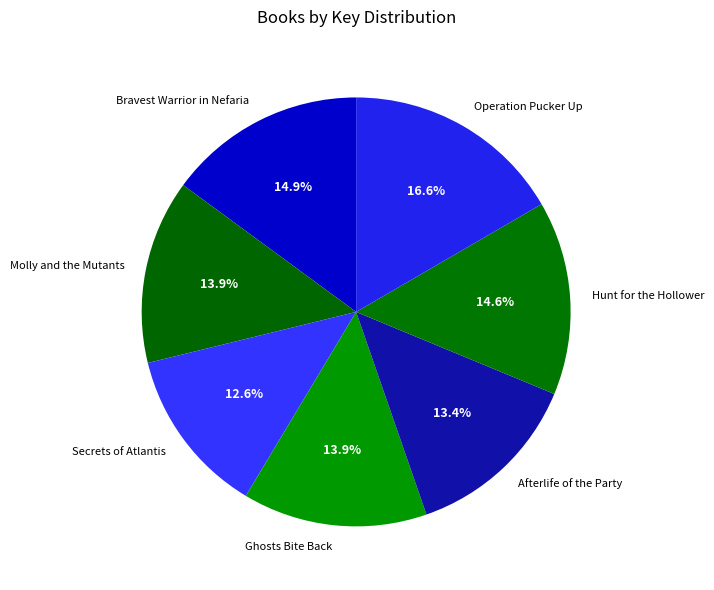

Which slice is the largest?

Operation Pucker Up